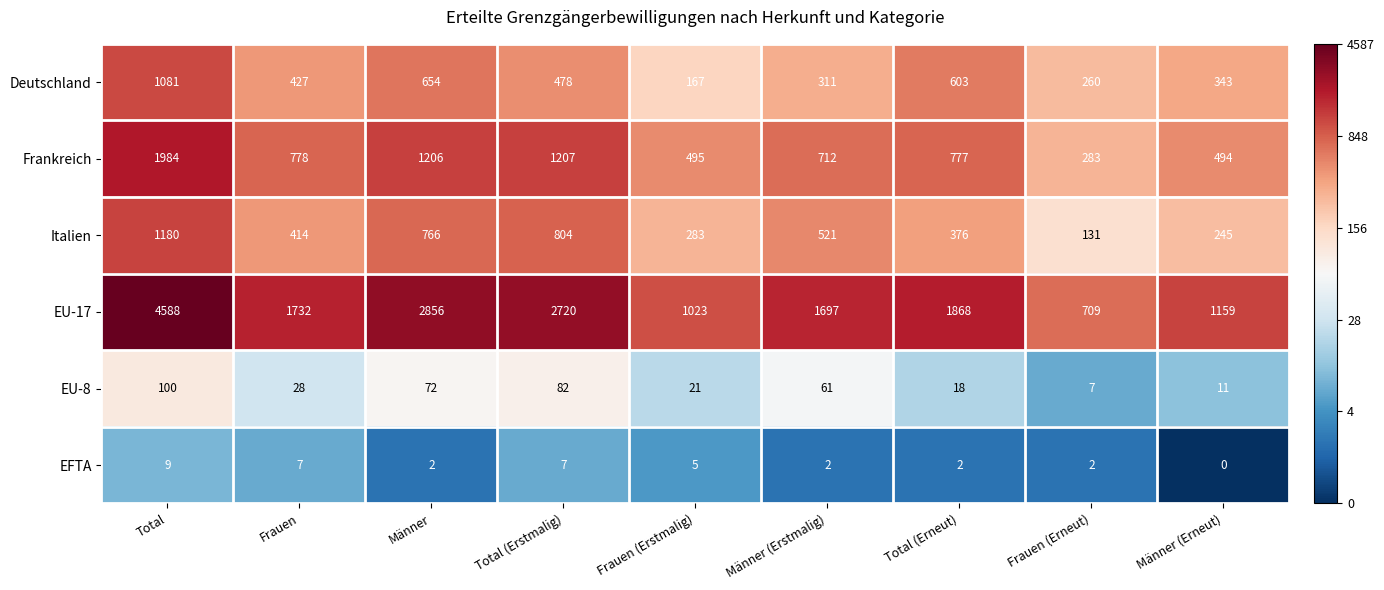

At which category is the sum across all series the highest?

Total